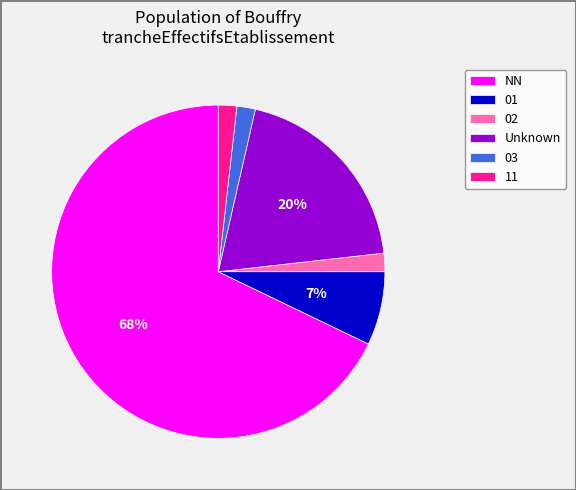

To the nearest percent, what percentage of the pie is Unknown?

20%